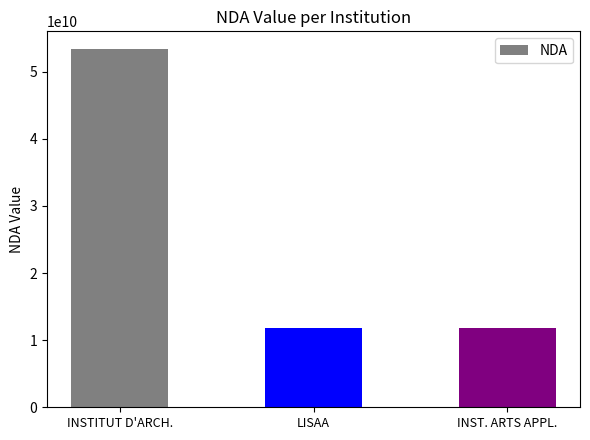

Are the bars grouped side by side (vs. stacked)?

No